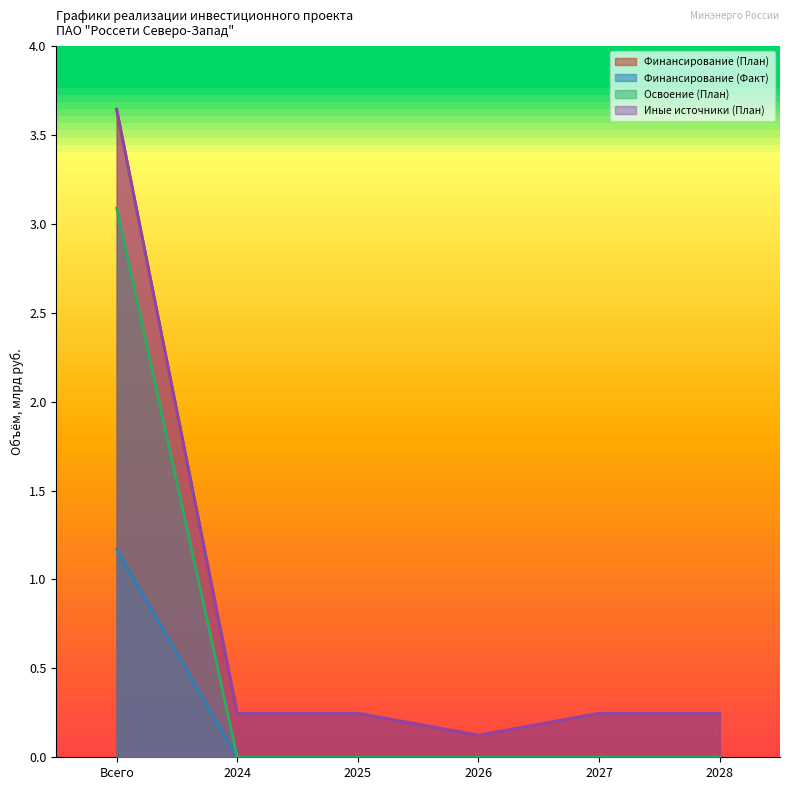

What is the total value across all series at 2025?

0.5